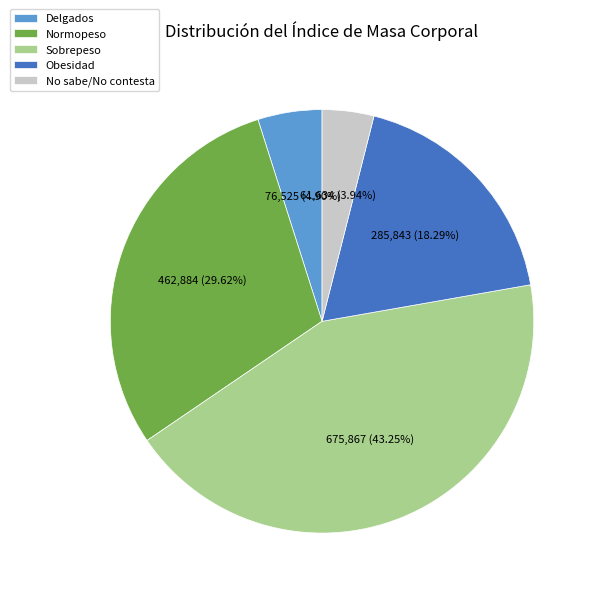

Count the number of slices in the pie.

5